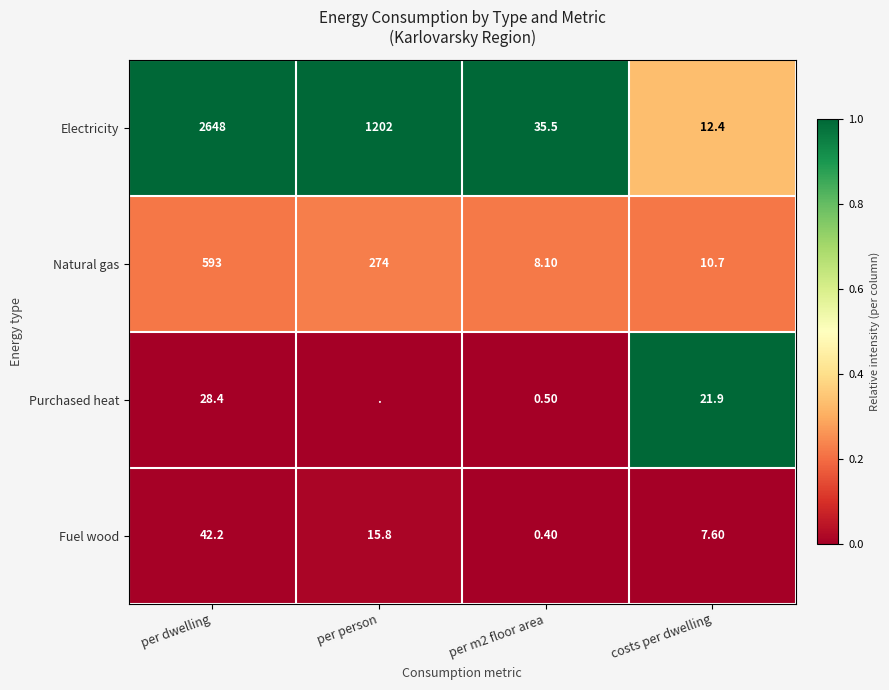

What is the spread (max minus min) of values at costs per dwelling?

14.3